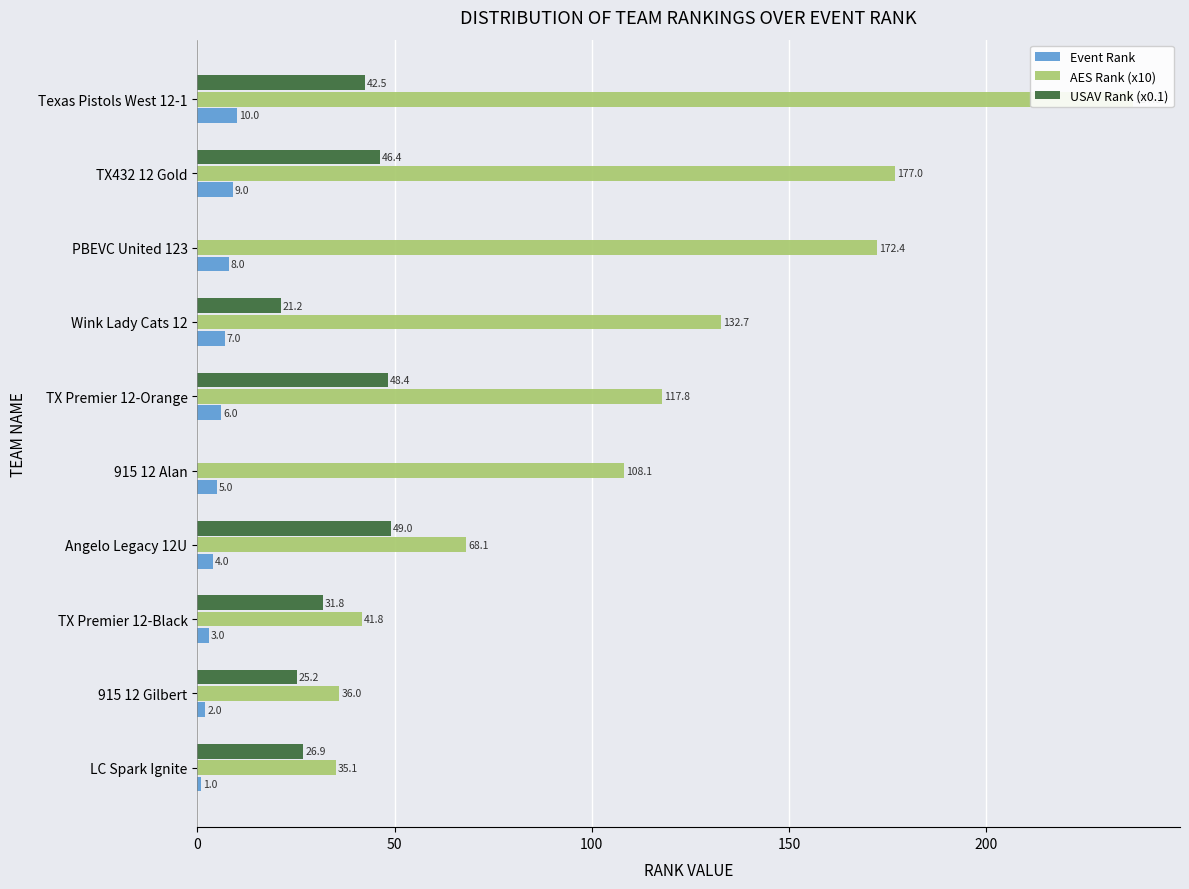

Does the chart contain stacked bars?

No